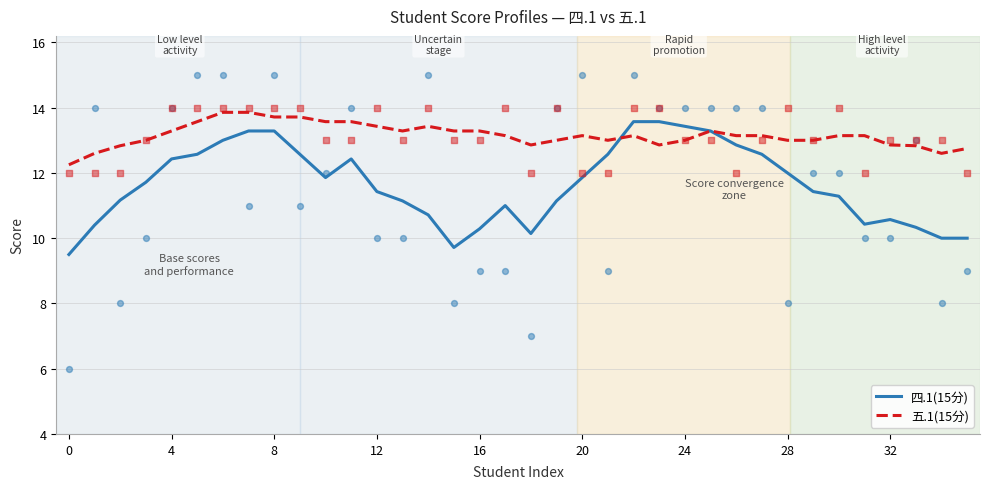

Which series contains the lowest Y value?

四.1(15分)